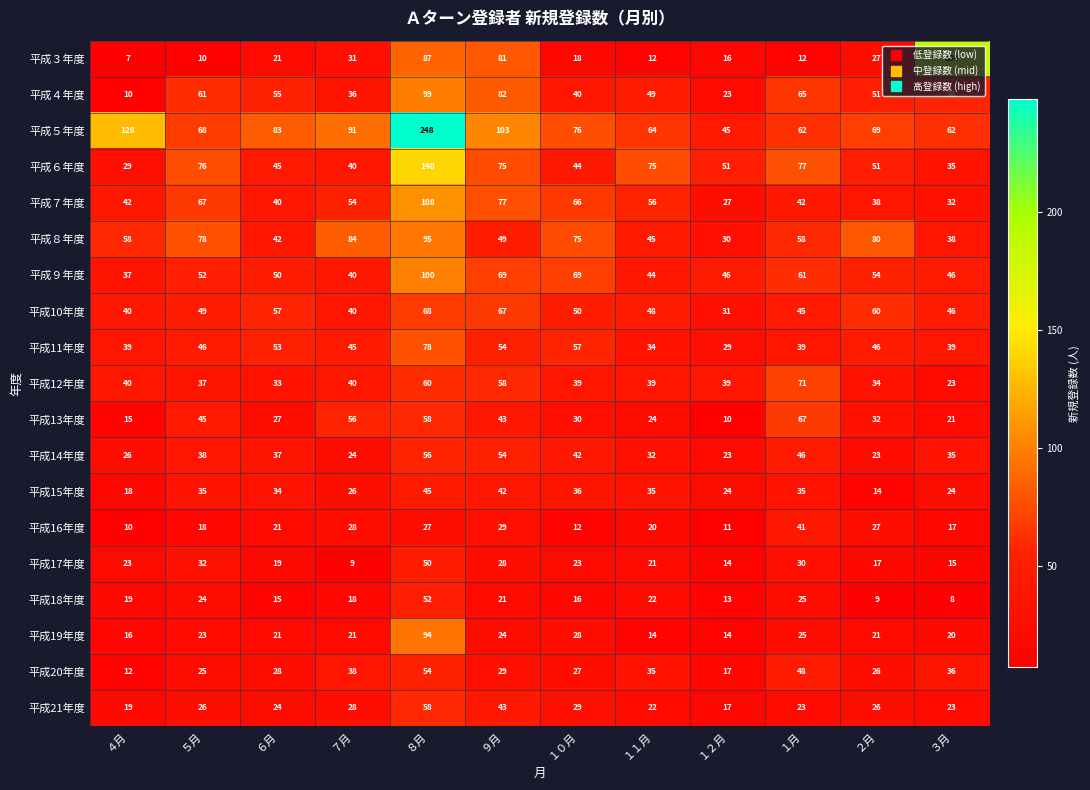

What is the difference between the maximum and minimum values in the 平成17年度 series?

41